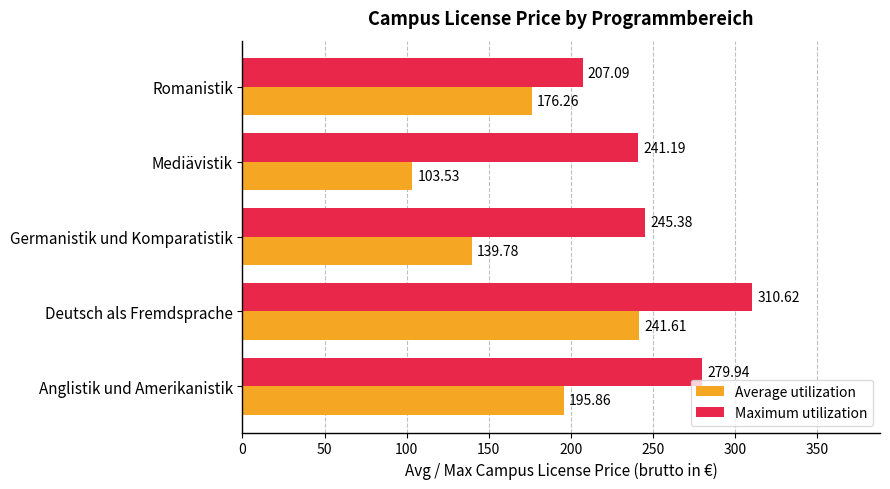

What is the average value of the Maximum utilization series?

256.8